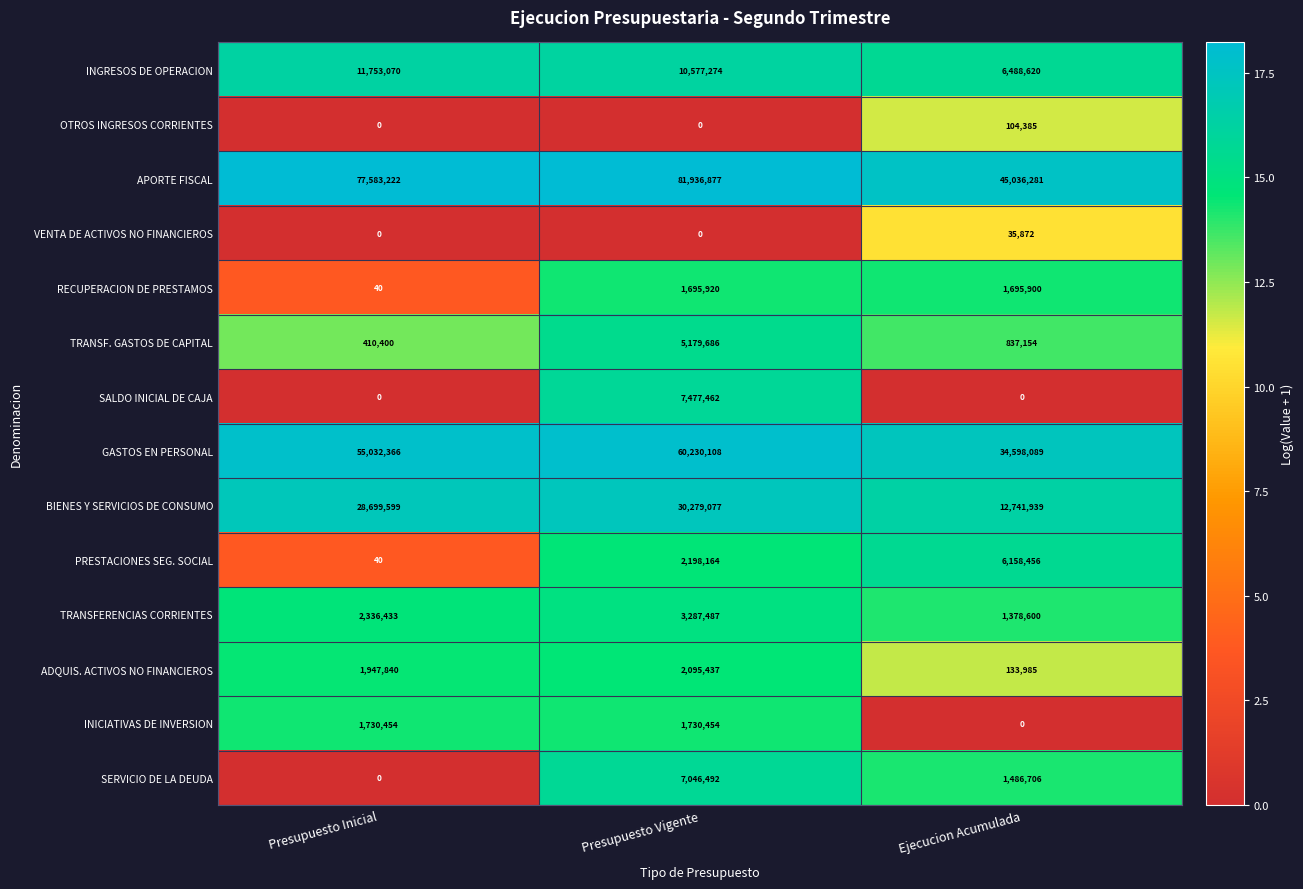

How many SALDO INICIAL DE CAJA values are between 0 and 7477462?

3